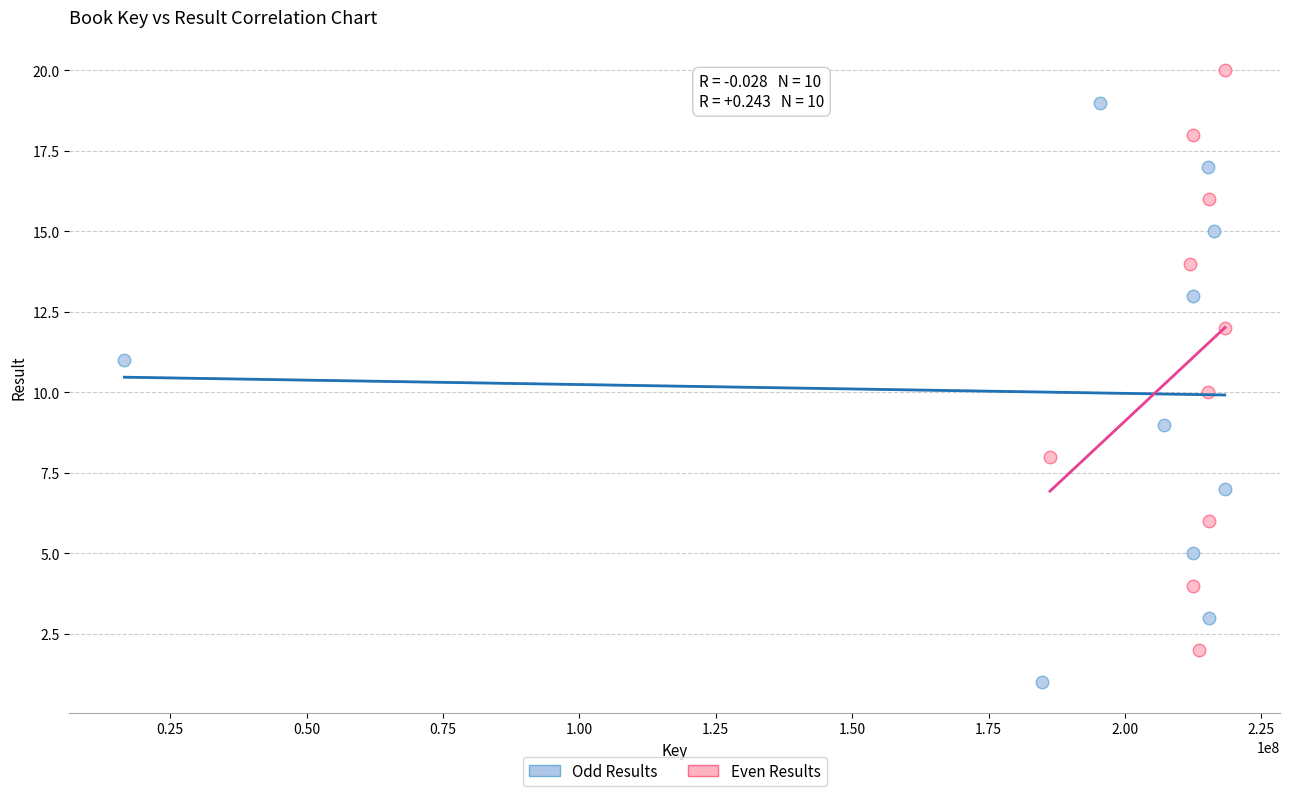

Which series reaches the maximum Y coordinate?

Even Results